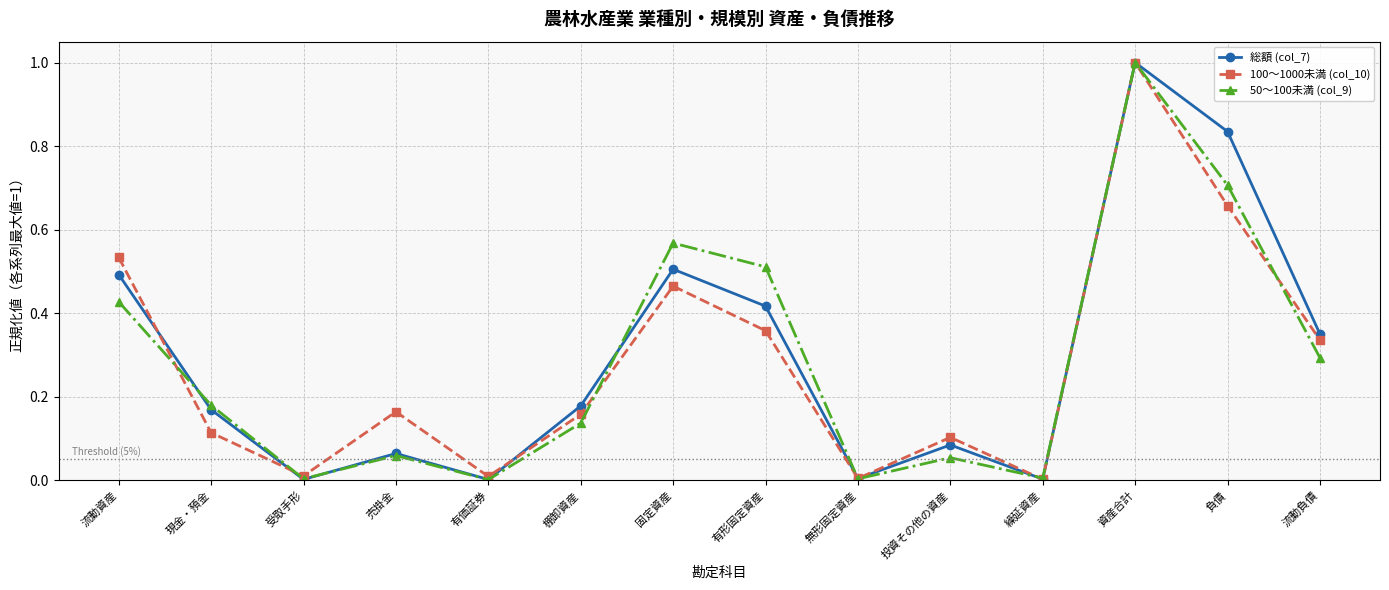

True or false: 総額 (col_7) and 100～1000未満 (col_10) cross at least once.

True